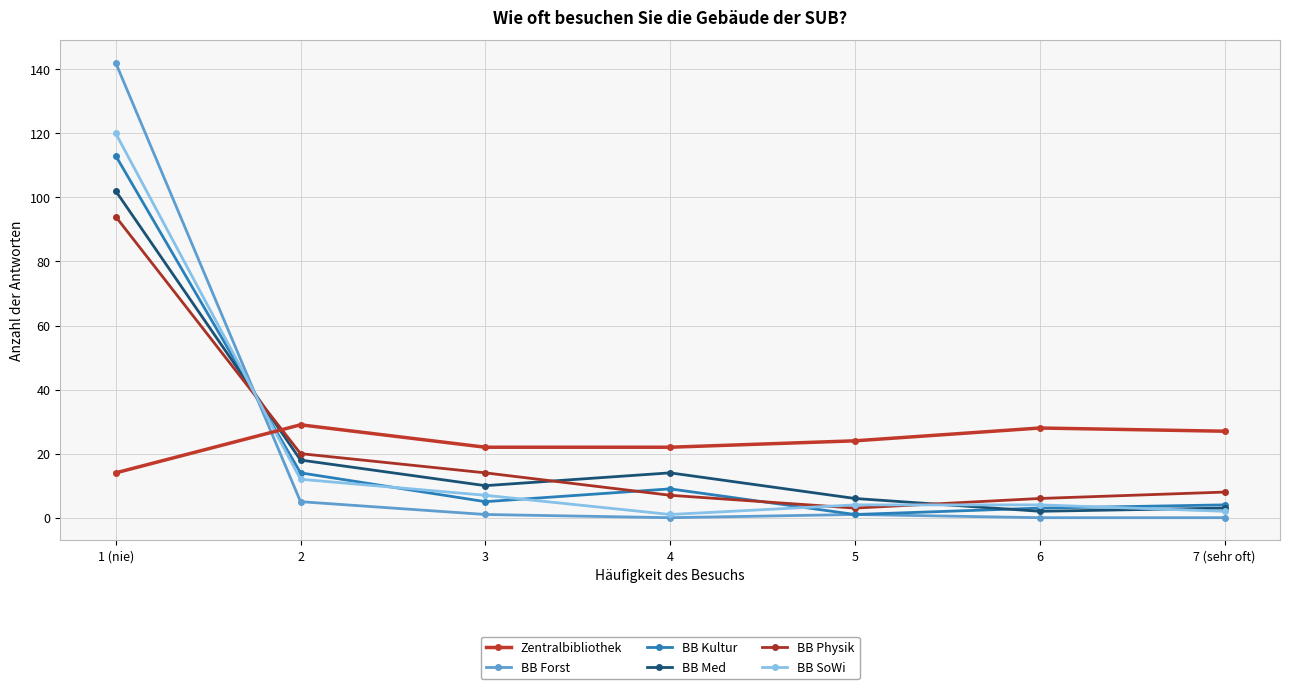

How many distinct data groups are displayed?

6